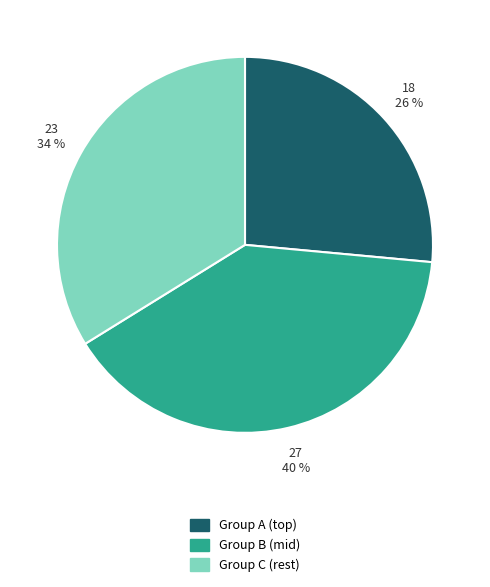

To the nearest percent, what is the average slice percentage?

33%